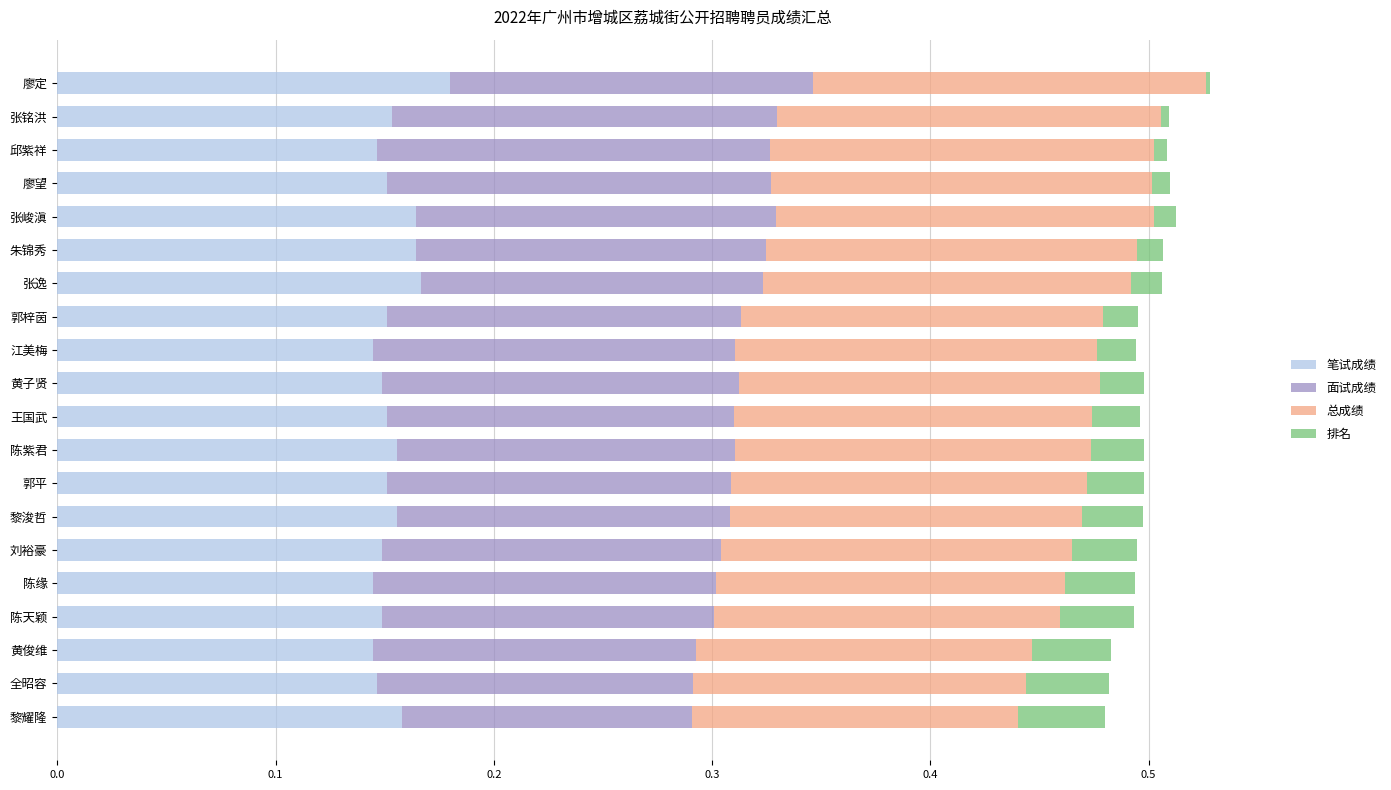

What is the total value across all series at 黄子贤?

0.5